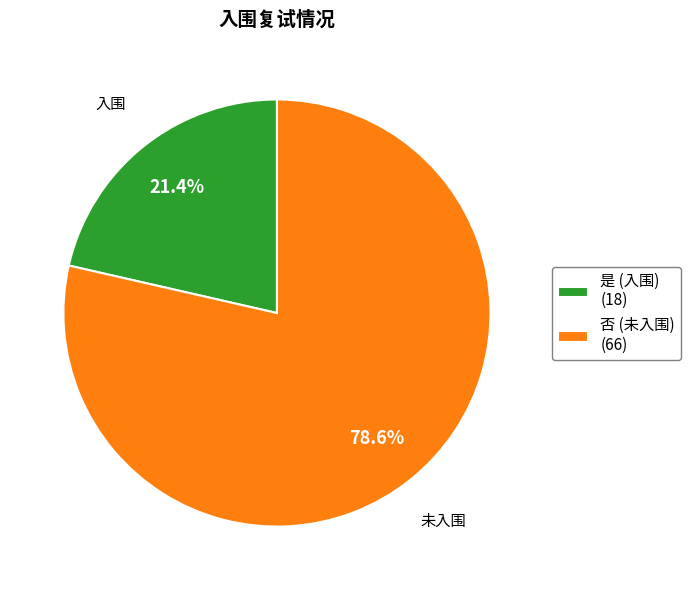

To the nearest percent, what is the combined percentage of 否 and 是?

100%